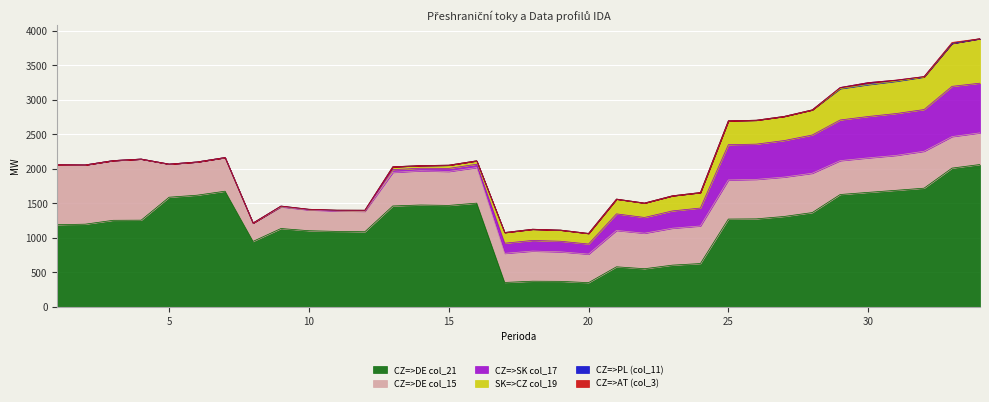

The CZ=>DE col_15 series shows 491.0 at 29. True or false?

True